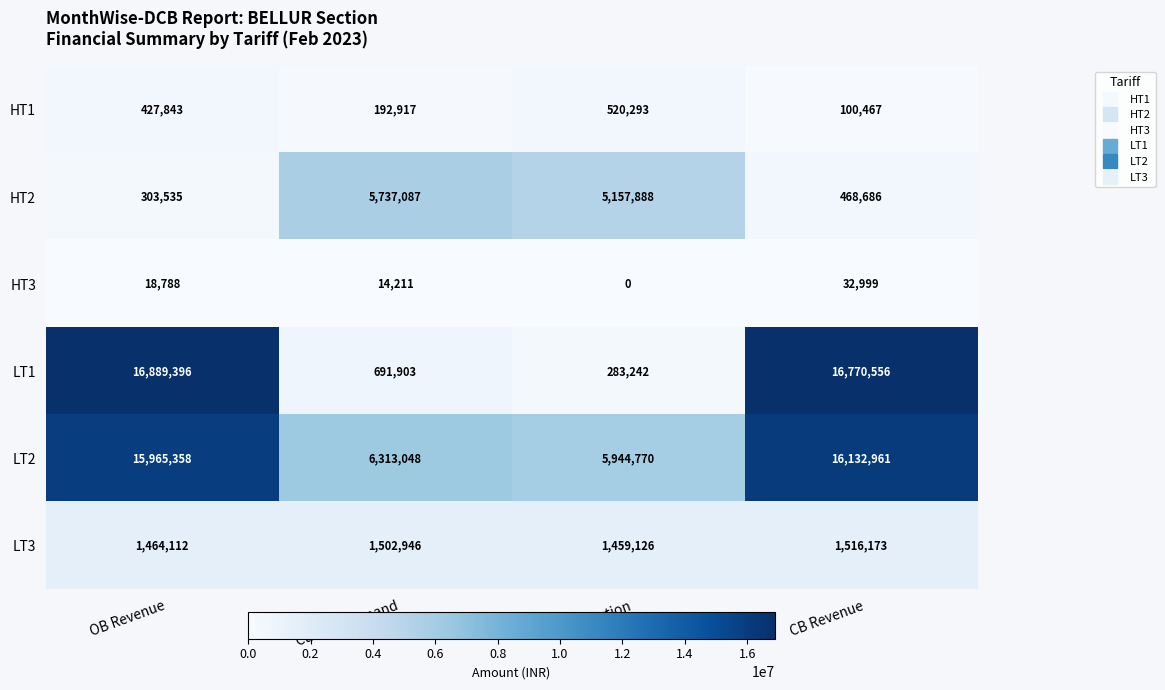

Reading left to right, extract all data points from this chart.

HT1: 427843	192917	520293	100467
HT2: 303535	5737087	5157888	468686
HT3: 18788	14211	0	32999
LT1: 16889396	691903	283242	16770556
LT2: 15965358	6313048	5944770	16132961
LT3: 1464112	1502946	1459126	1516173